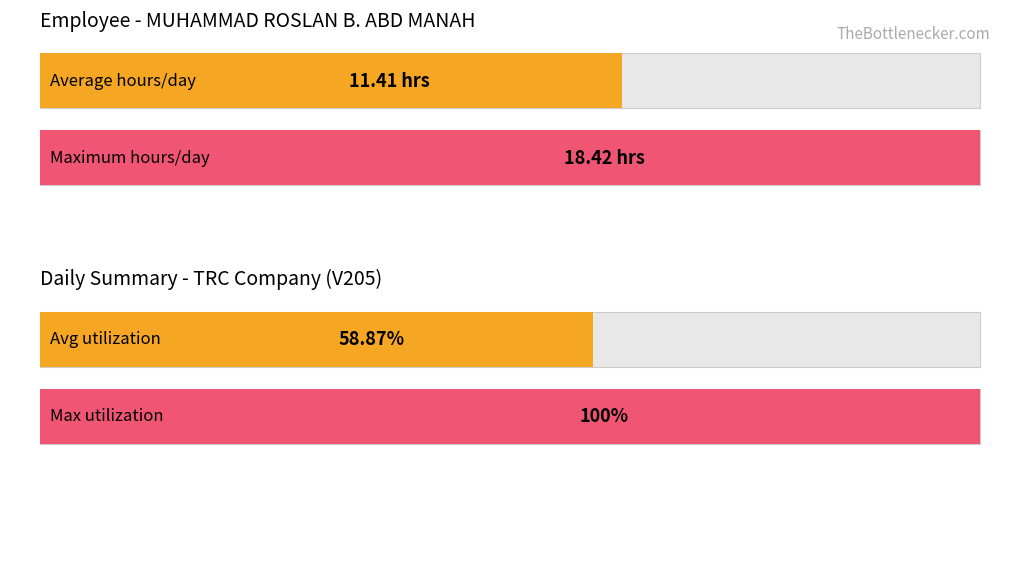

What is the greatest value displayed?

18.4